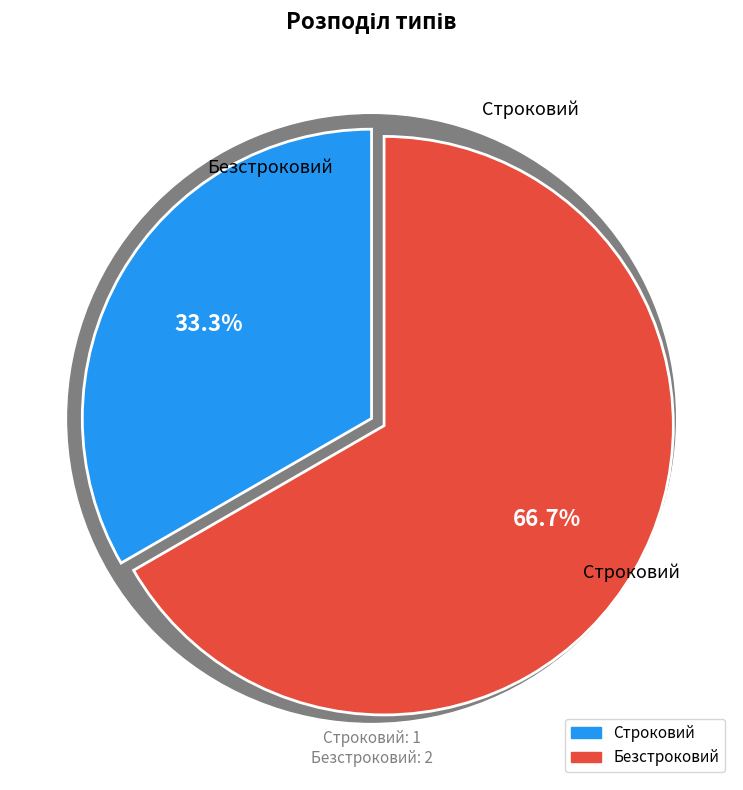

True or false: Безстроковий accounts for 67% of the total.

True